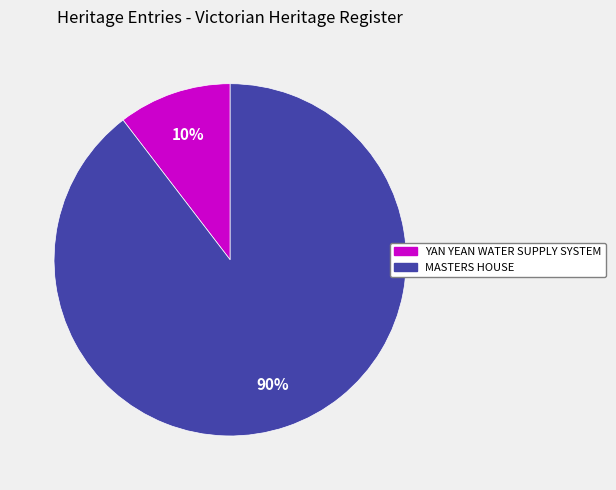

Combined, do YAN YEAN WATER SUPPLY SYSTEM and MASTERS HOUSE account for over 50%?

Yes